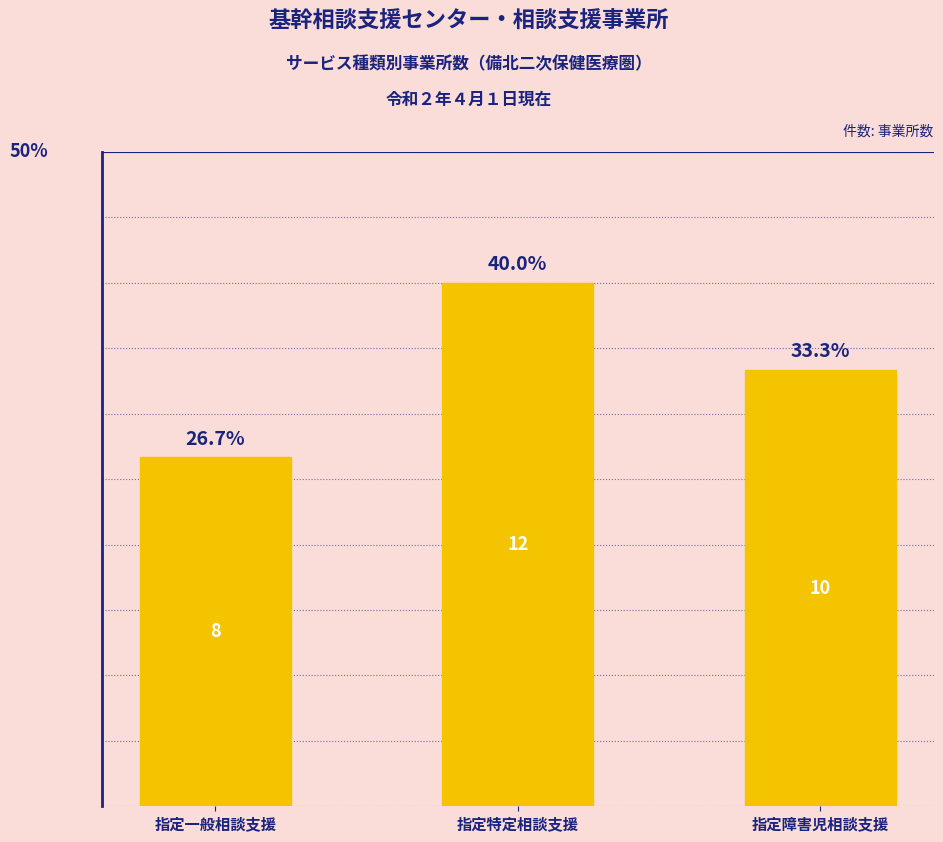

Are the bars grouped side by side (vs. stacked)?

No